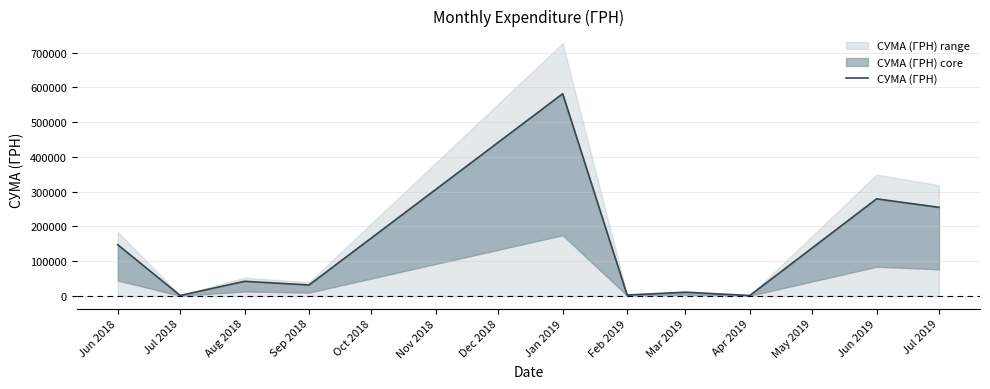

What is the difference between the maximum and minimum values?

580921.2